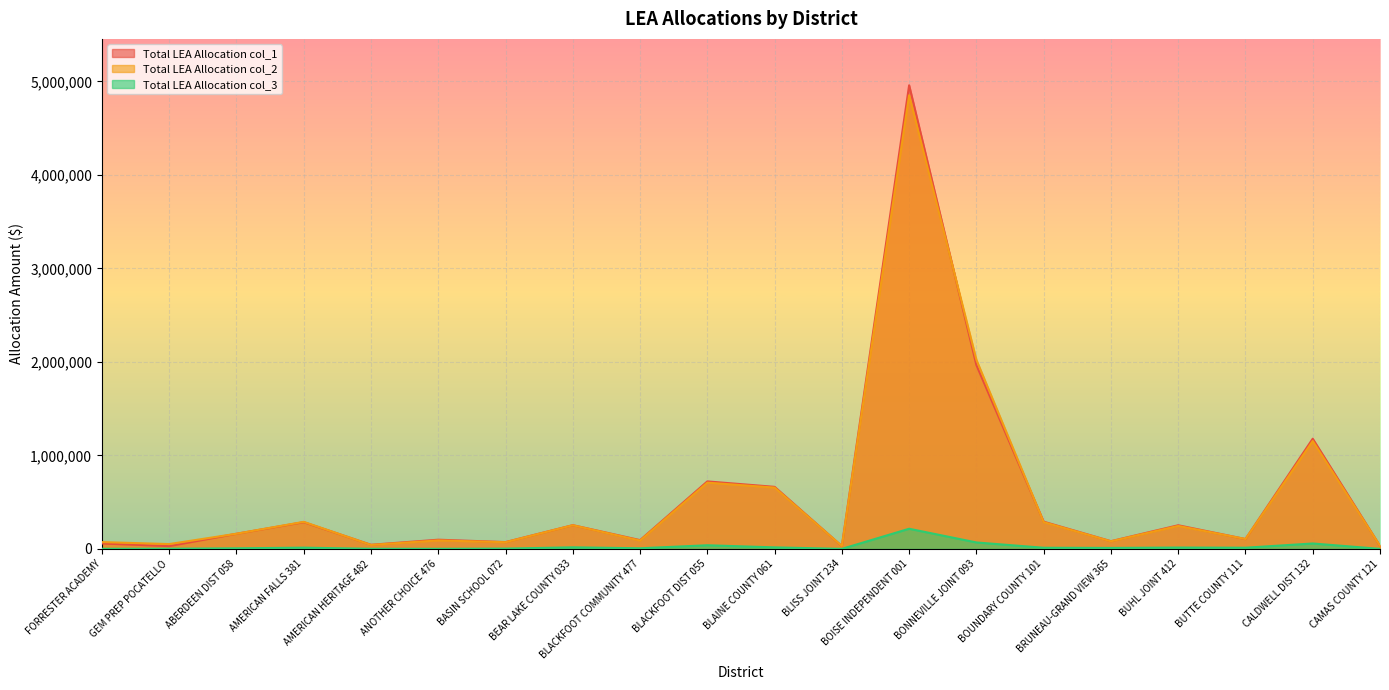

Does the chart display data point markers on the line(s)?

No